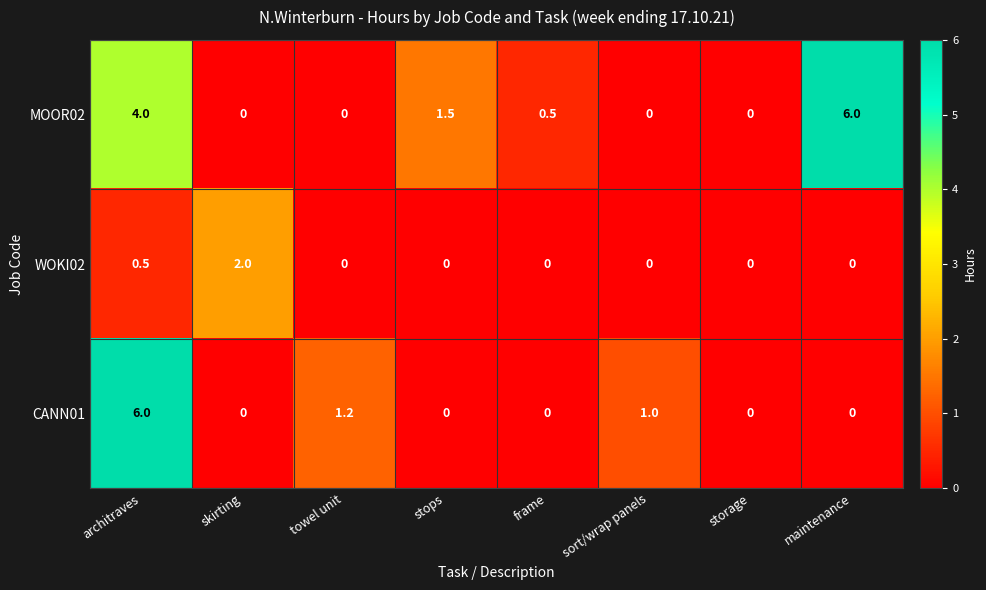

The CANN01 series shows 0.0 at maintenance. True or false?

True